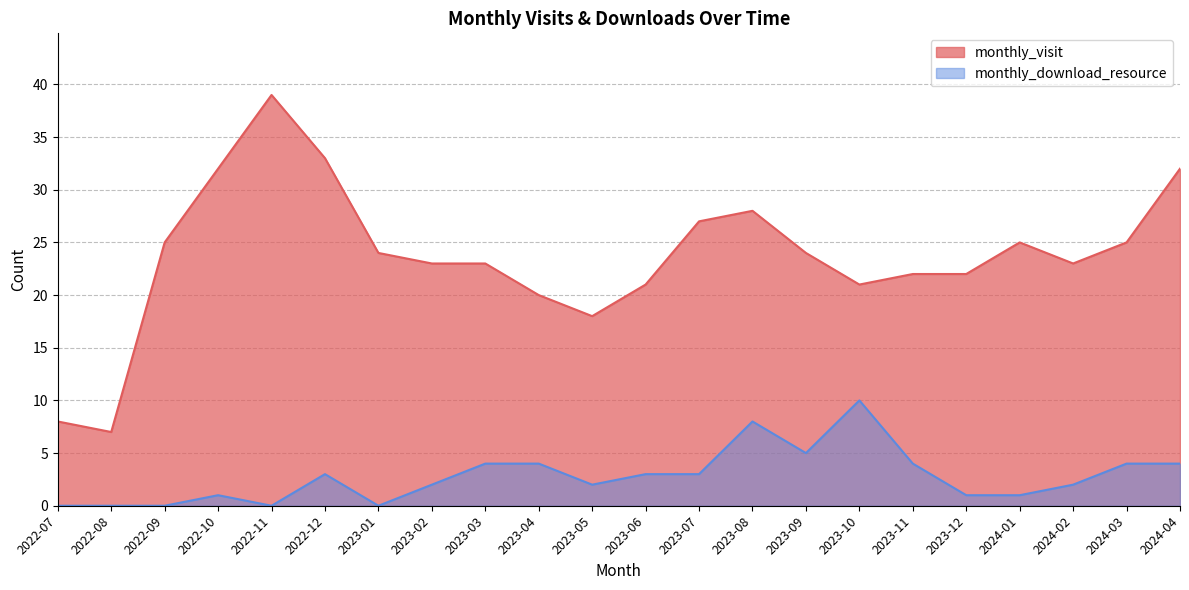

What is the highest value of the monthly_visit series?

39